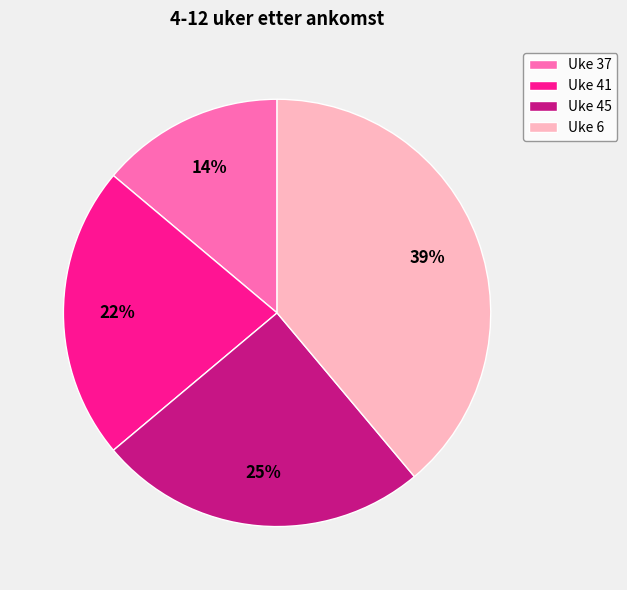

Which category has the smallest portion of the pie?

Uke 37